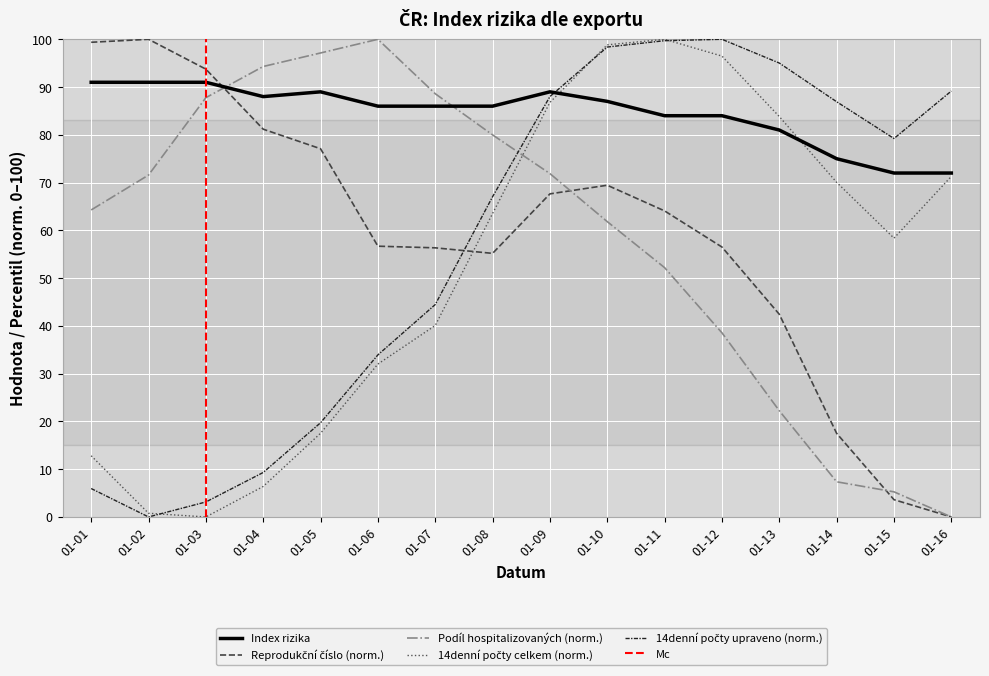

Is it true that Podíl hospitalizovaných (norm.) equals 97.1 at 01-05?

True